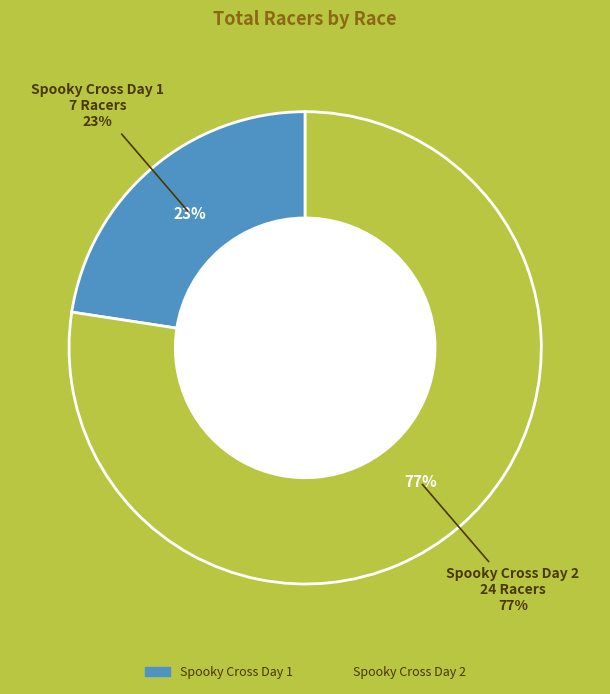

Is the sum of Spooky Cross Day 1 and Spooky Cross Day 2 greater than half?

Yes